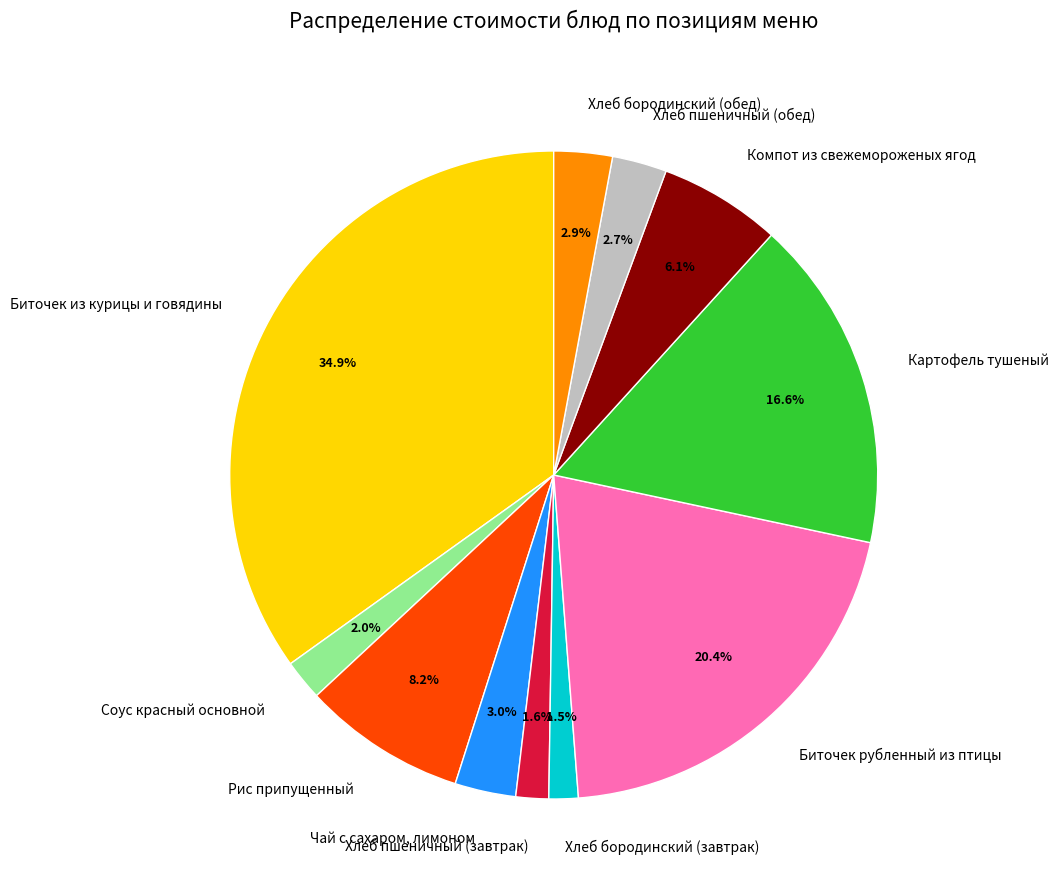

What is the total percentage of Хлеб бородинский (завтрак) and Хлеб пшеничный (завтрак)?

3.1%